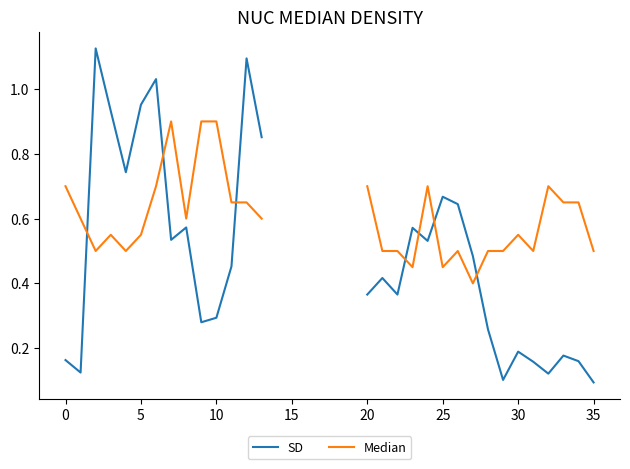

List the series in order of their overall mean, lowest first.

SD, Median